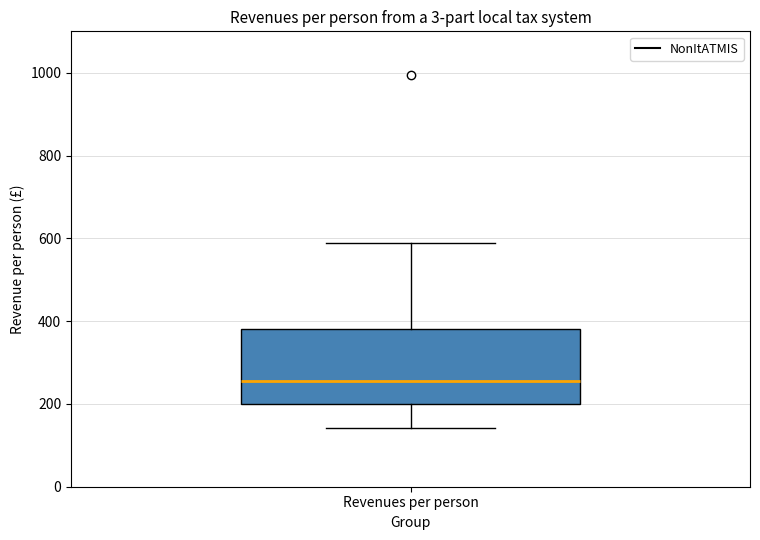

Where does the upper whisker of the box for Revenues per person end on the y-axis? The values are not printed on the chart, so give them approximately, as read against the axis.

580